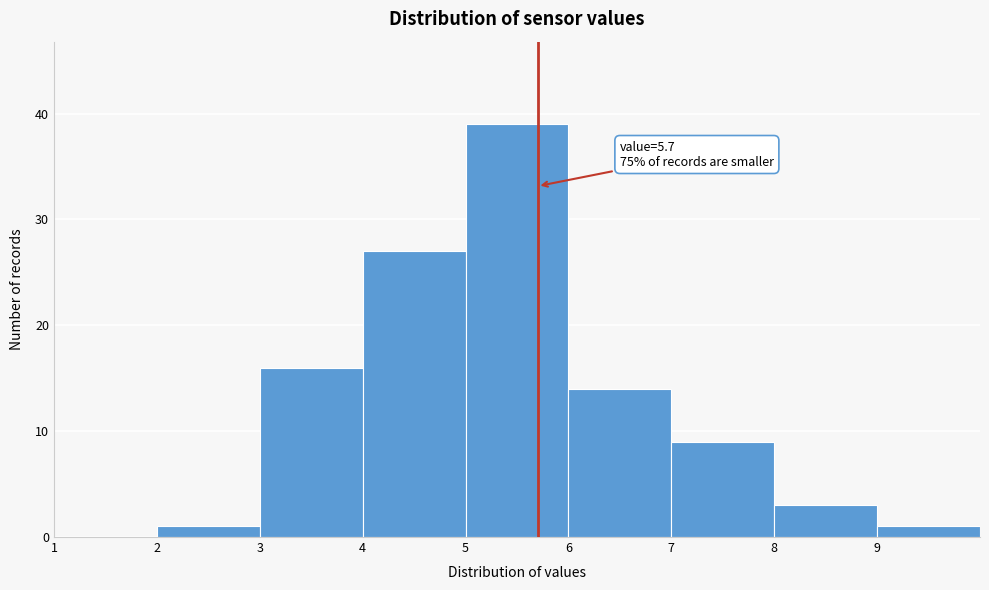

Which range on the x-axis has the tallest bar?

5 to 6